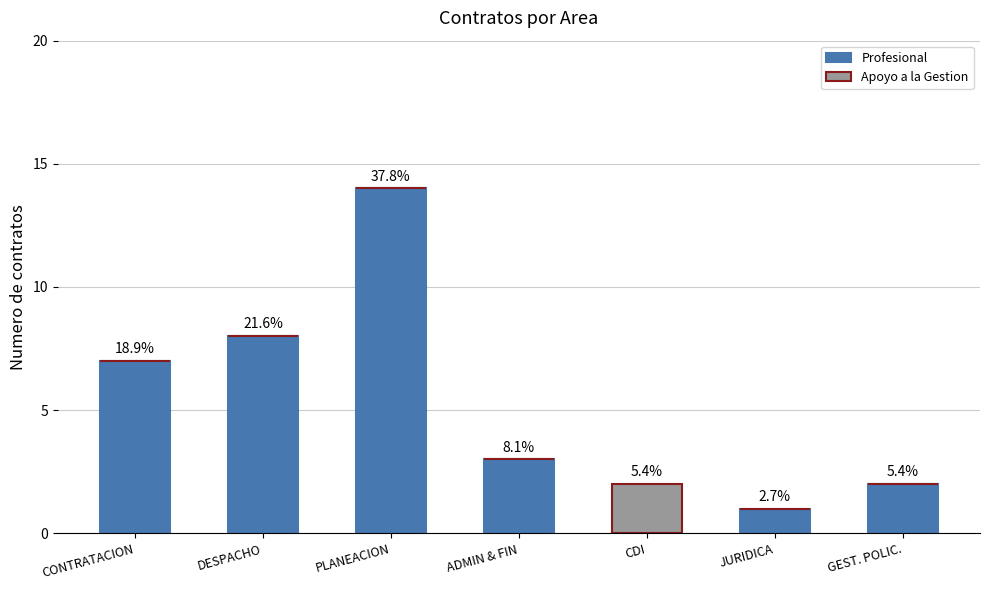

What are all the series names shown in the legend?

Profesional, Apoyo a la Gestion